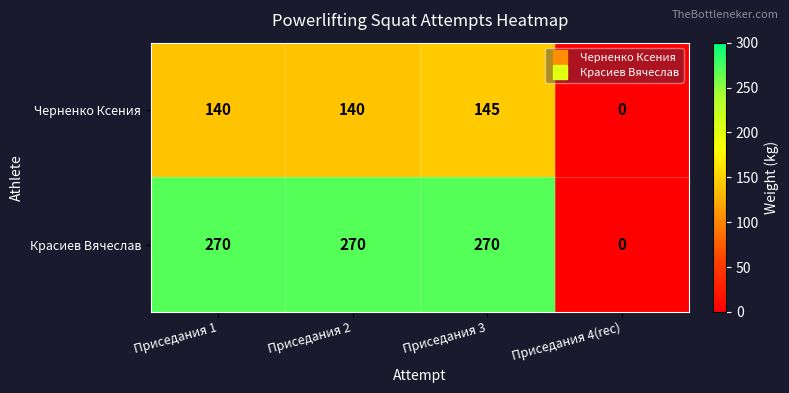

Is it true that Красиев Вячеслав equals 270 at Приседания 3?

True